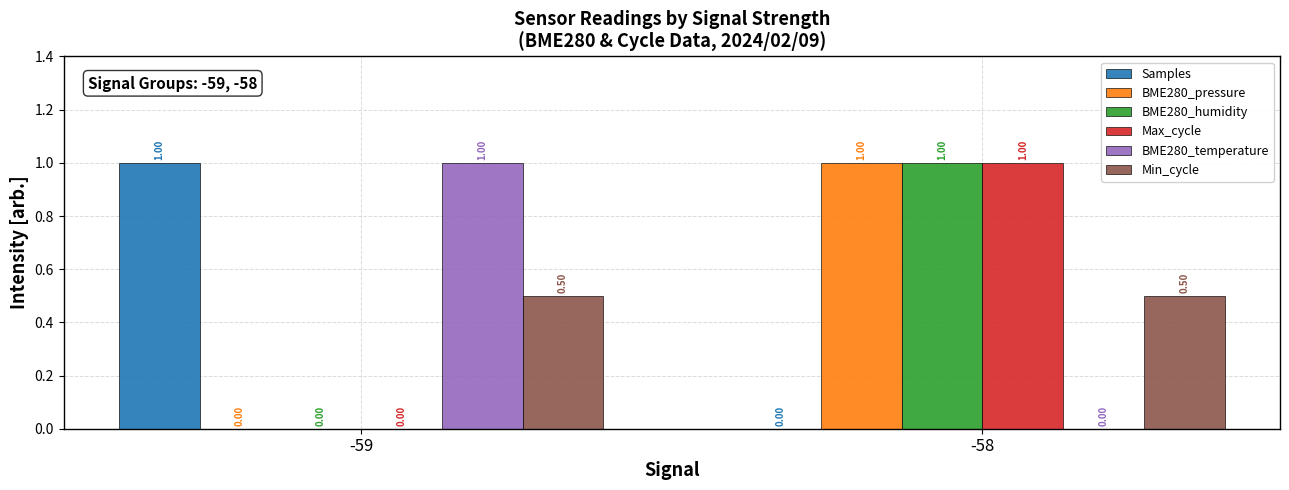

Is the value of BME280_pressure at -59 greater than the value of Max_cycle at -58?

No